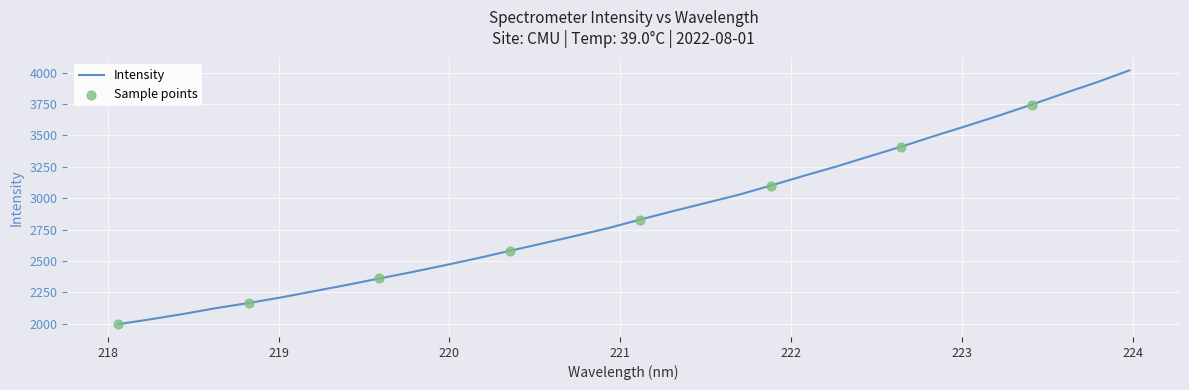

What is the greatest value displayed?

4018.8